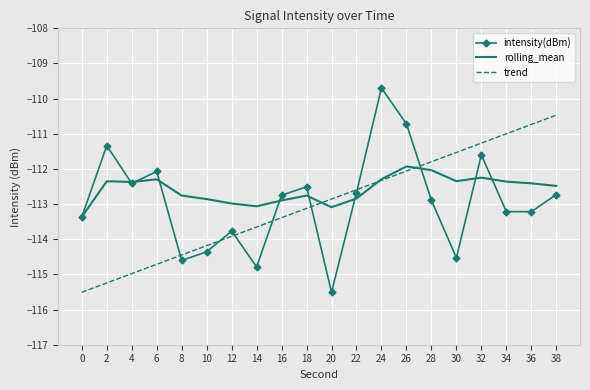

At which label does rolling_mean first exceed -112?

26